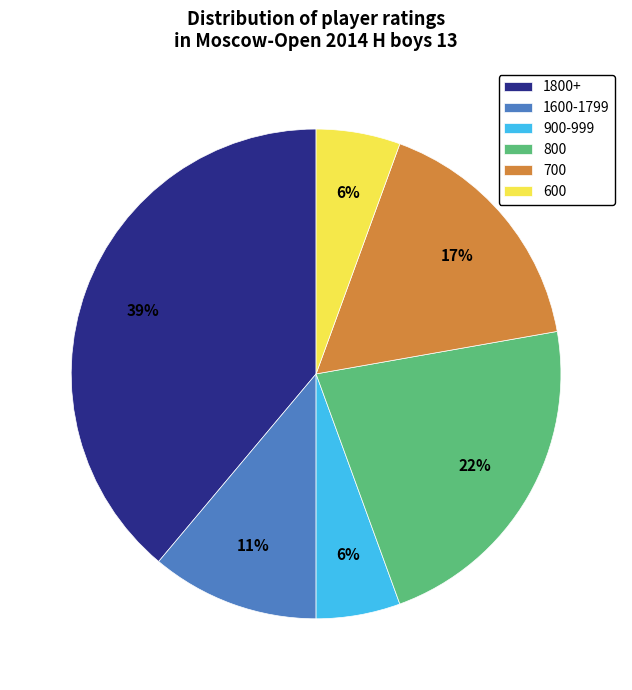

Between 1800+ and 600, which is larger?

1800+